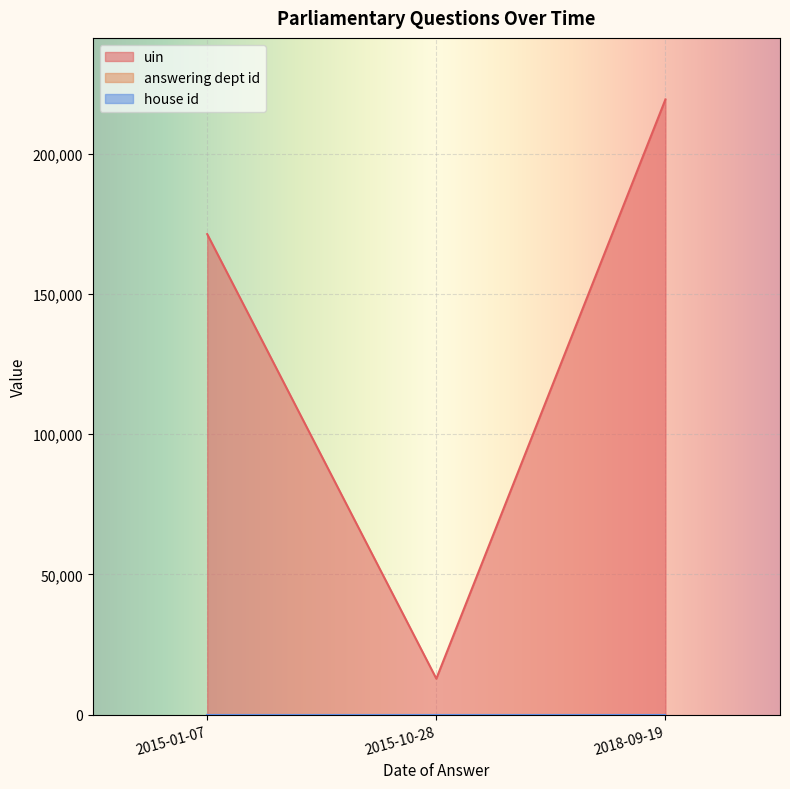

What is the lowest value of the uin series?

12845